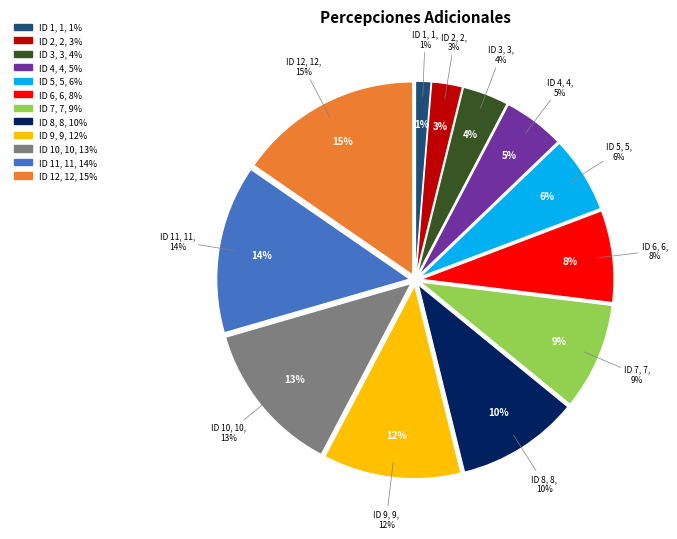

Is there any slice that represents more than half of the pie?

No